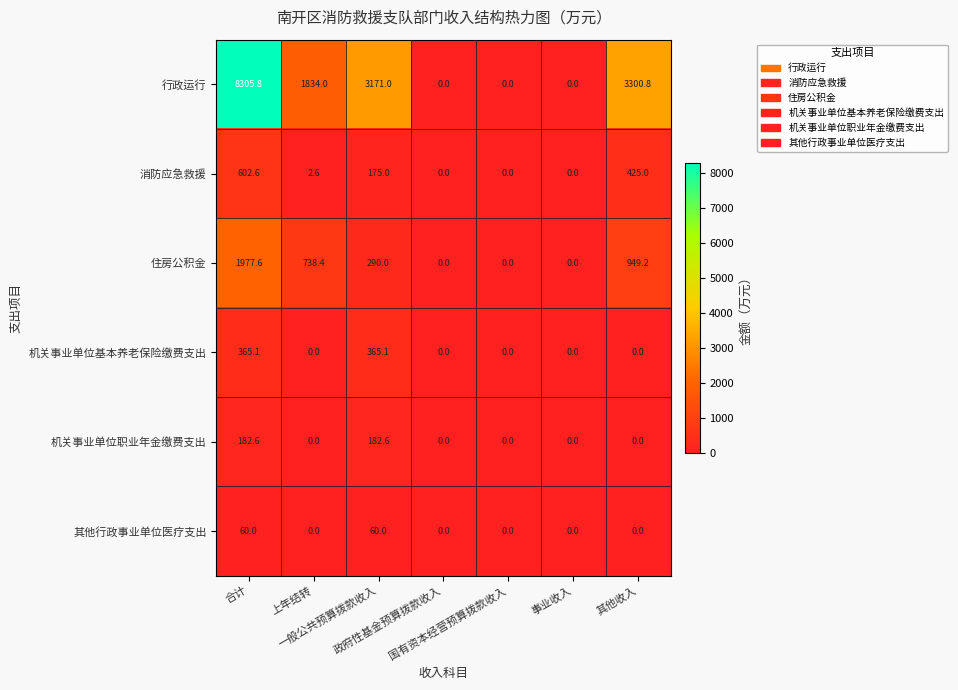

Which series has the widest spread of values?

行政运行